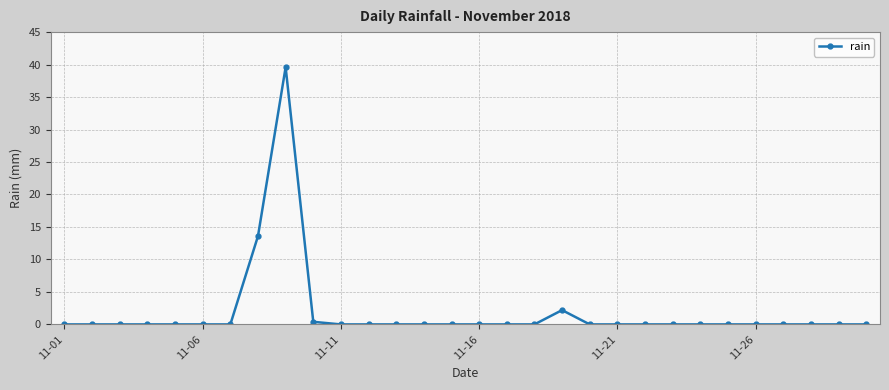

Does the chart have visible grid lines?

Yes